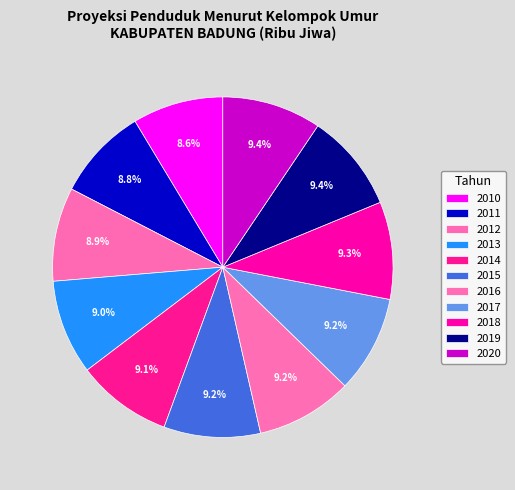

The 2012 slice represents 9% of the pie. True or false?

True